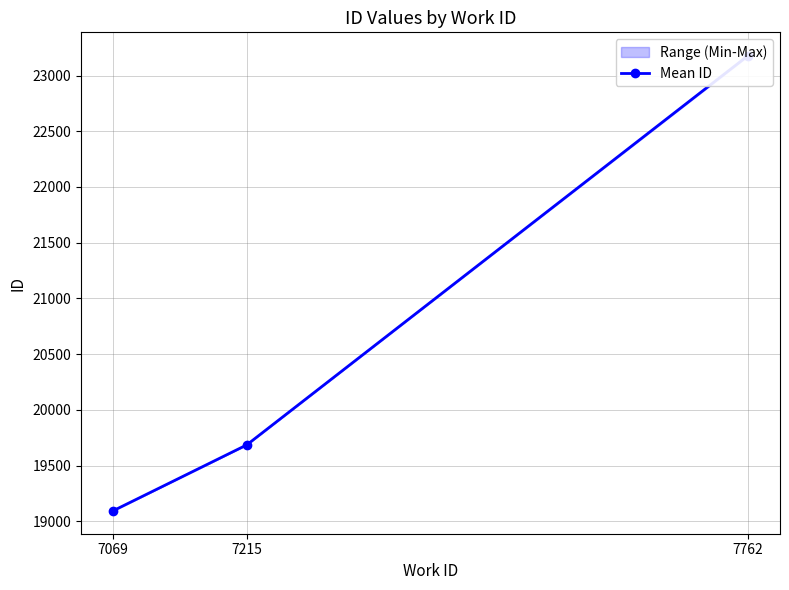

Rank the categories by value from lowest to highest.

7069, 7215, 7762